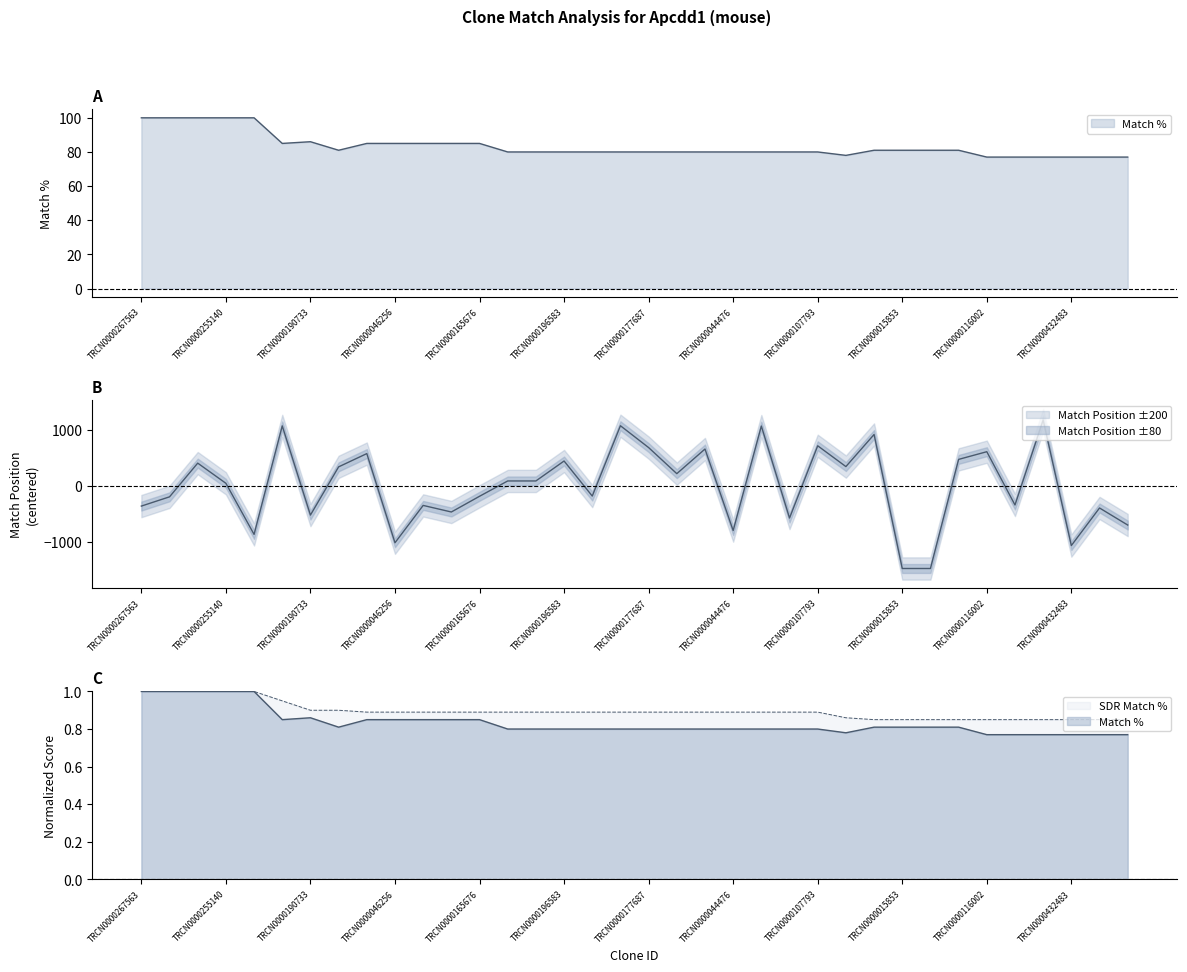

Where does the Match Position series first go above 87?

TRCN0000255141